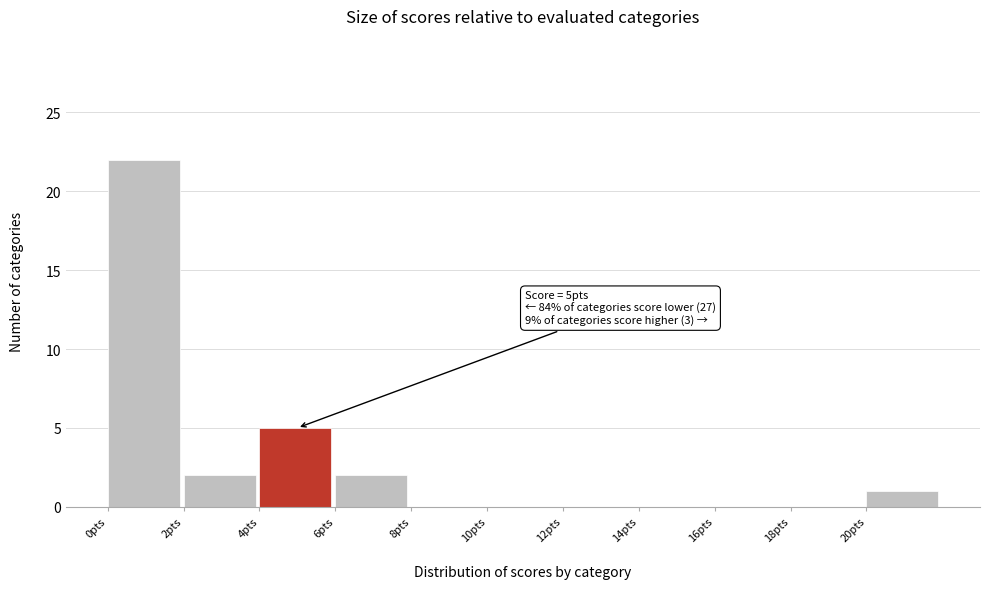

Which range on the x-axis has the tallest bar?

0 to 2